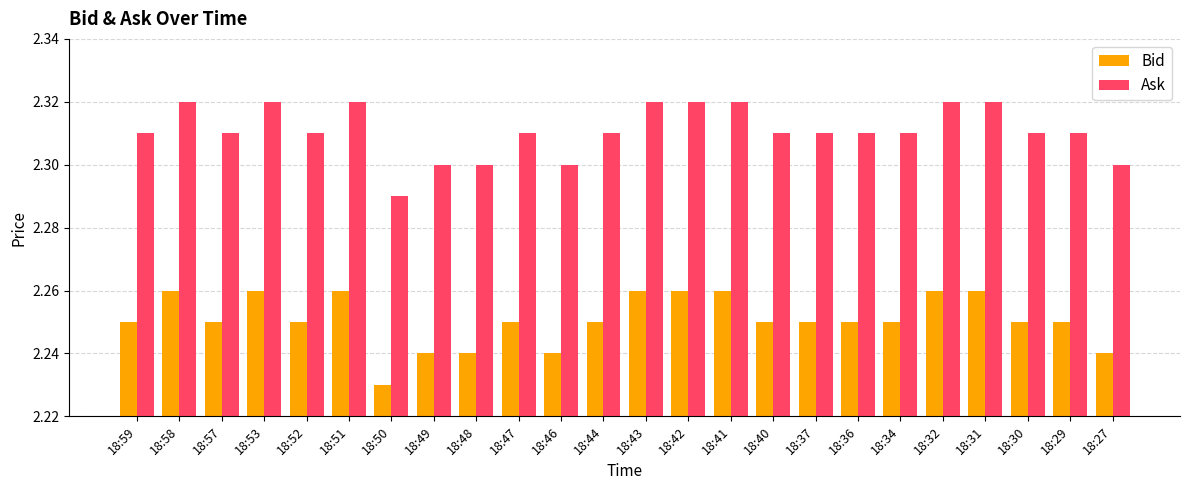

At which label is Ask closest to 2?

18:50